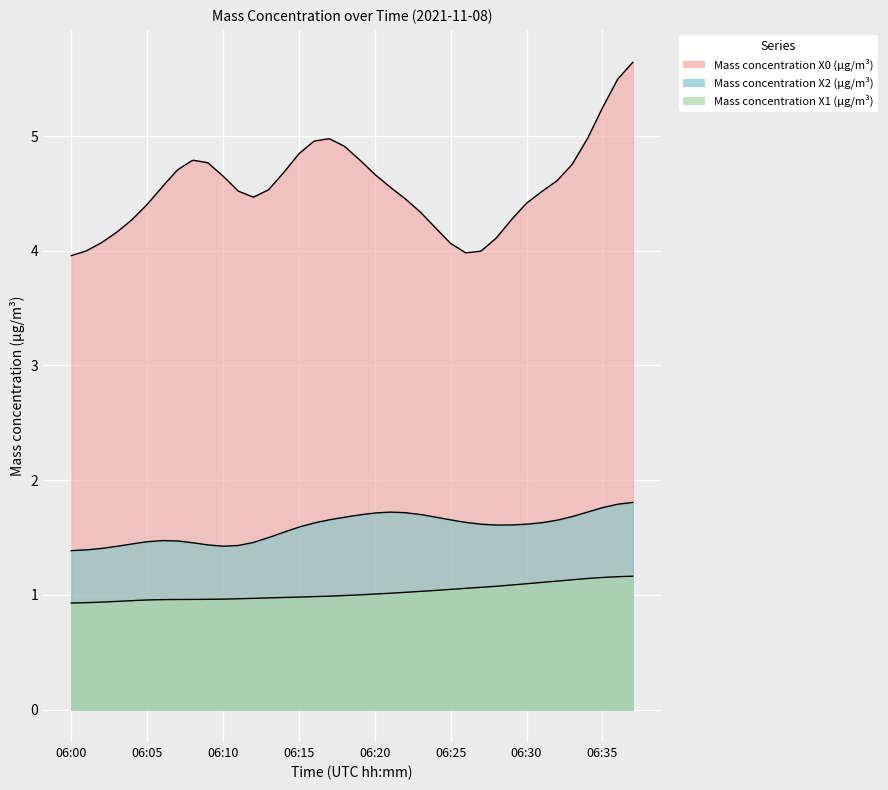

How many data points in Mass concentration X1 (μg/m³) are above 1?

18